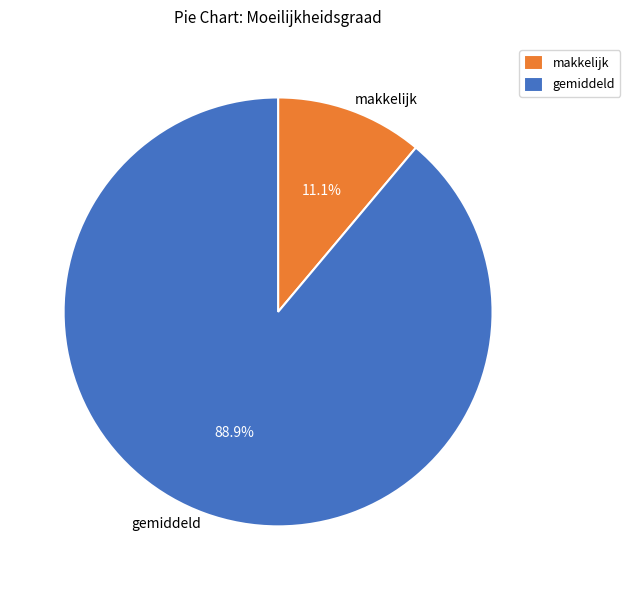

Rank the categories by value from lowest to highest.

makkelijk, gemiddeld